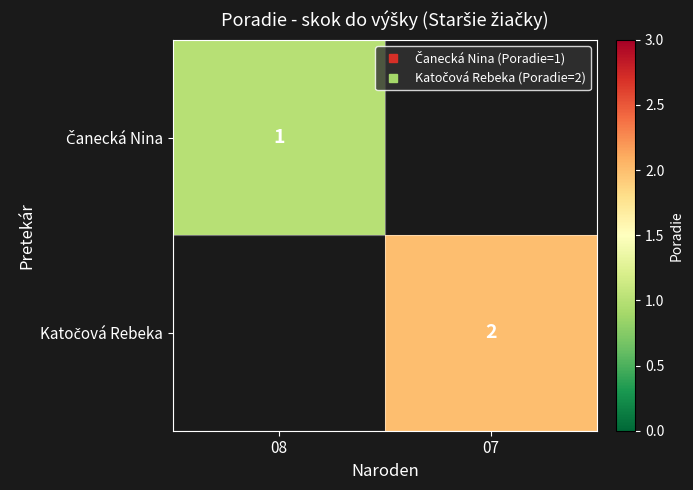

What is the minimum value for Čanecká Nina?

1.0